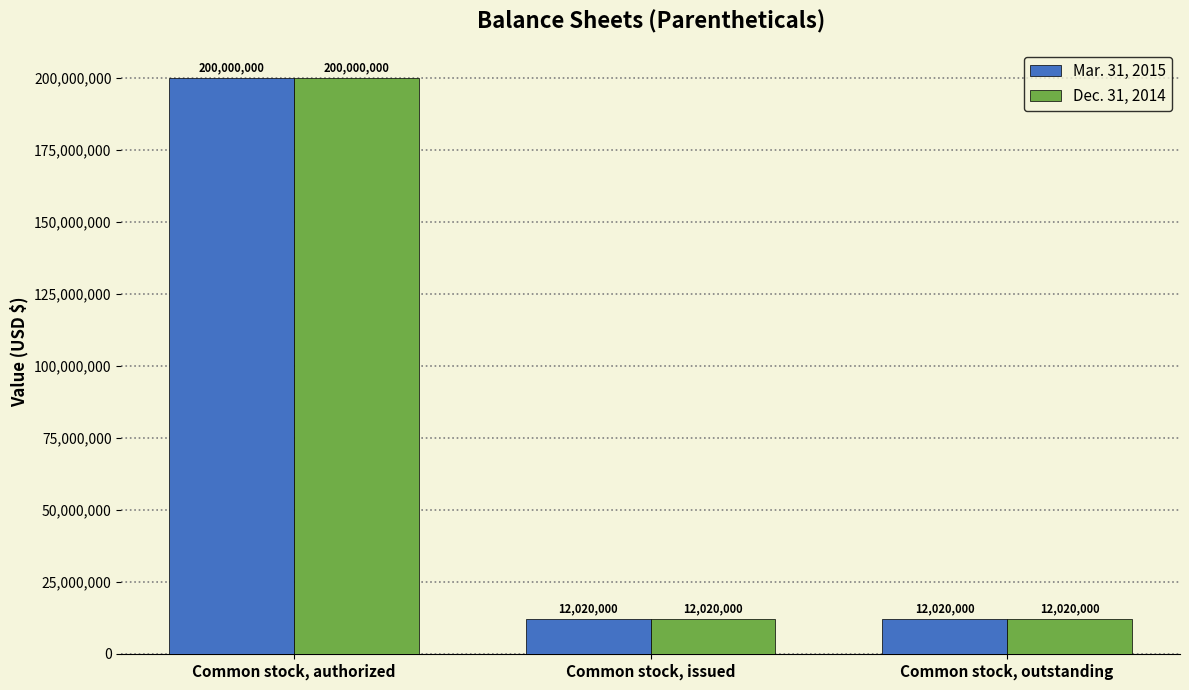

What is the sum of the Dec. 31, 2014 values at Common stock, outstanding and Common stock, issued?

24040000